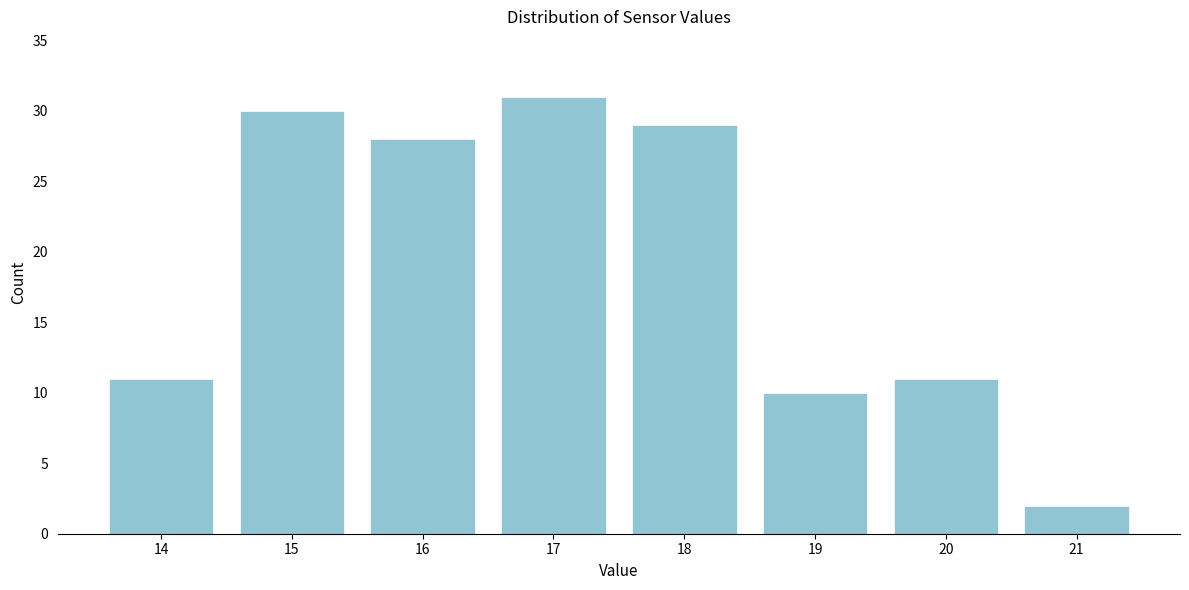

Reading left to right, what are all the values shown in this chart?

11	30	28	31	29	10	11	2